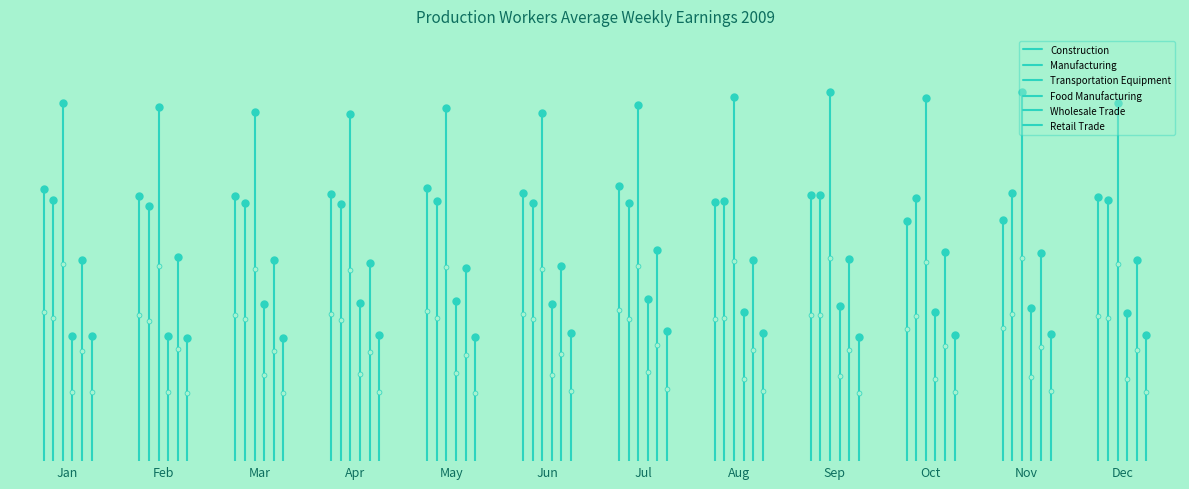

What is the sum of all Wholesale Trade values?

755.3